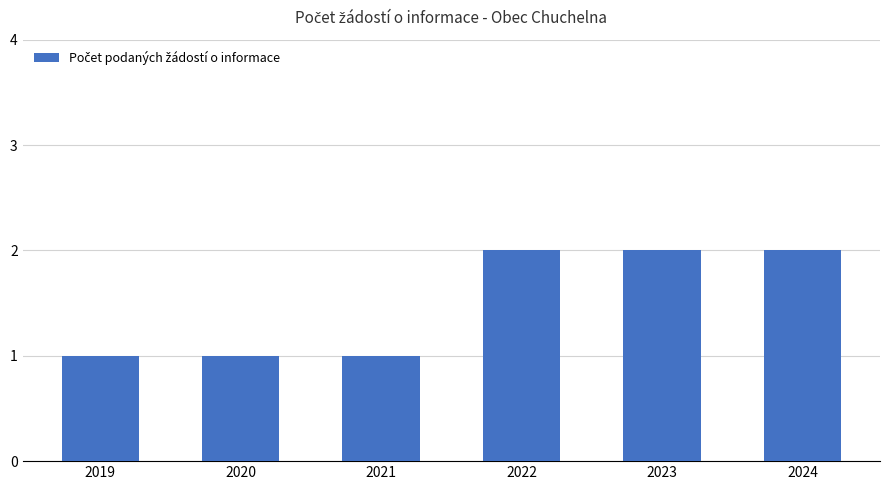

Reading left to right, what are all the values shown in this chart?

2019=1	2020=1	2021=1	2022=2	2023=2	2024=2